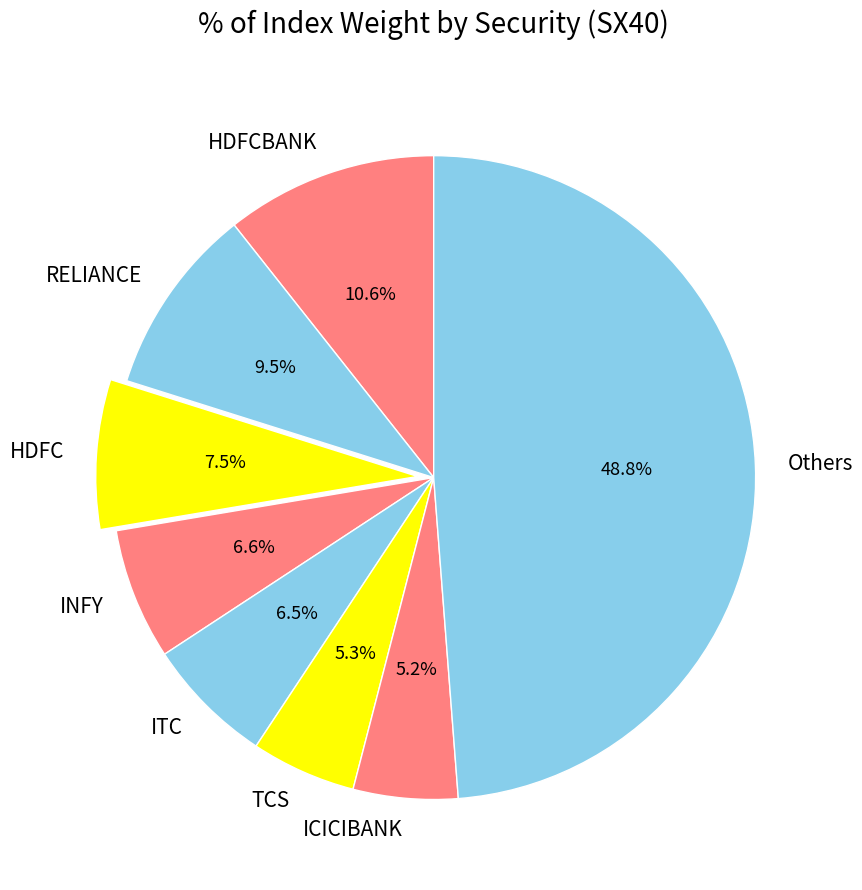

Which category has the biggest portion of the pie?

Others